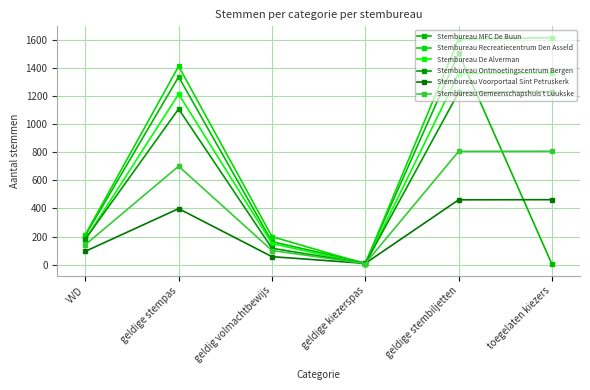

Which has a higher value, geldige kiezerspas or geldige stembiljetten?

geldige stembiljetten